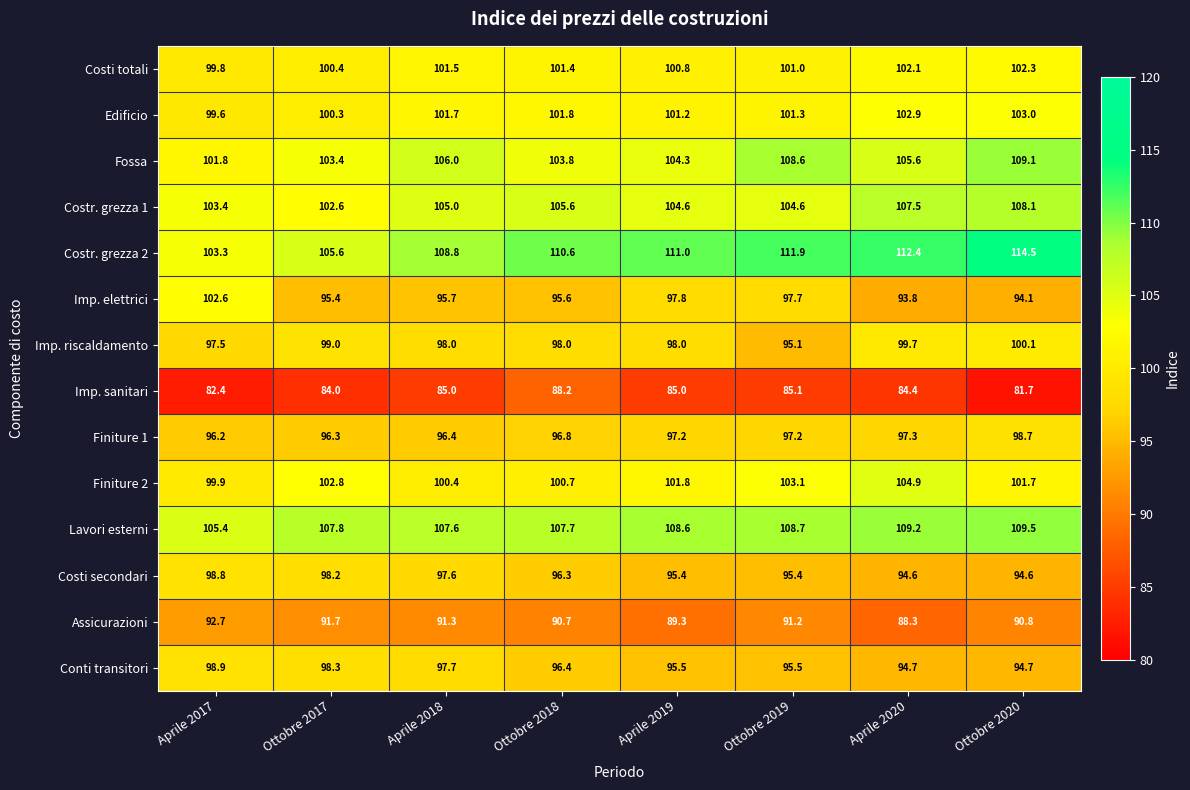

Which series changed the most between Aprile 2019 and Ottobre 2020?

Fossa